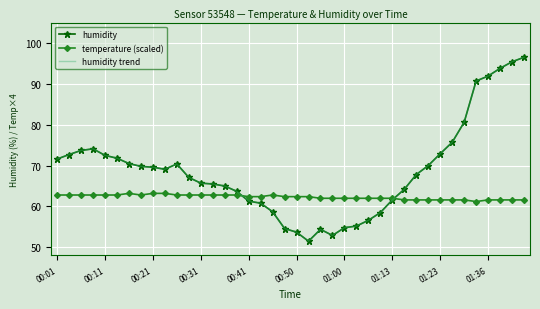

Which category has the highest value across all series?

39